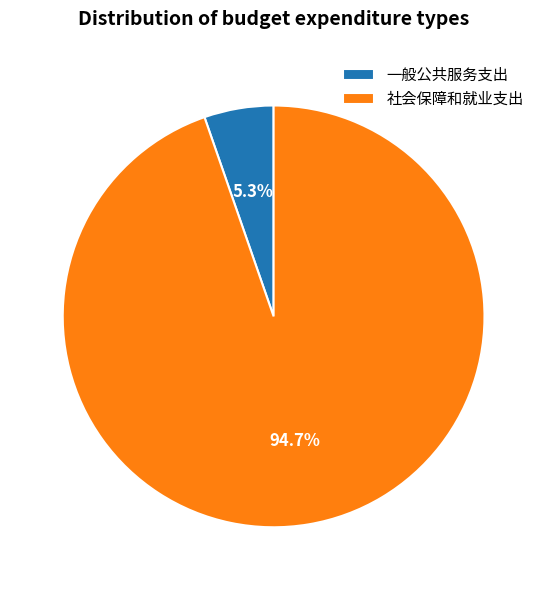

Count the number of slices in the pie.

2